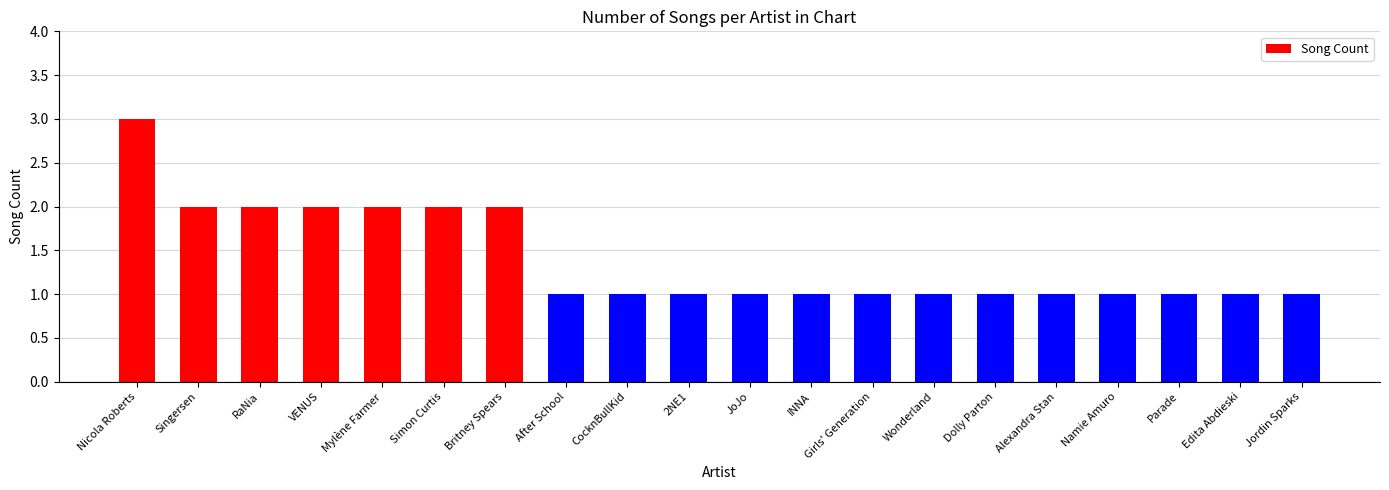

What is the difference between the values at Girls' Generation and Britney Spears?

1